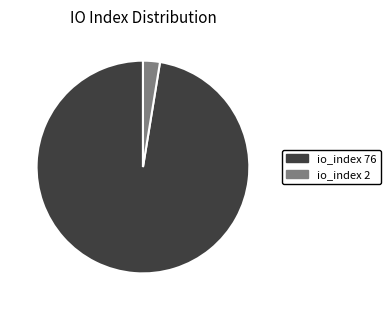

Rank the categories by value from highest to lowest.

io_index 76, io_index 2